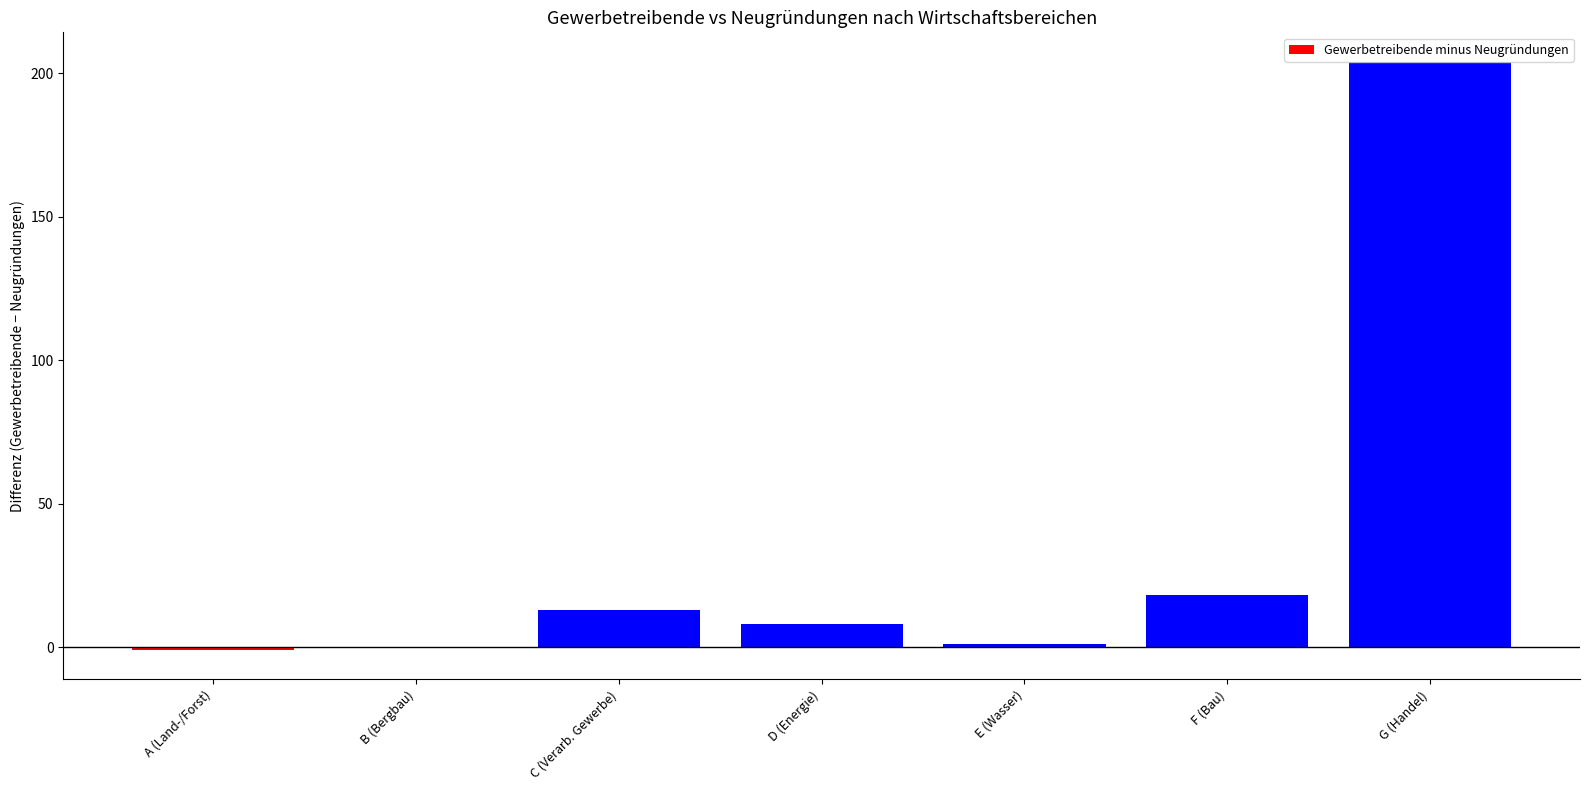

At which label does the data first exceed 8?

C (Verarb. Gewerbe)